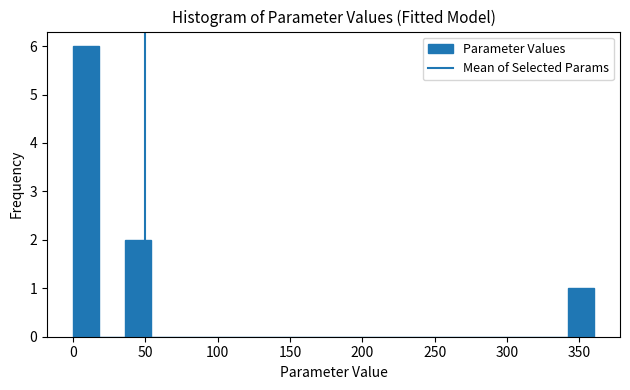

Around what value on the x-axis is the tallest bar? Give the approximate position of its centre, as read against the axis.

10